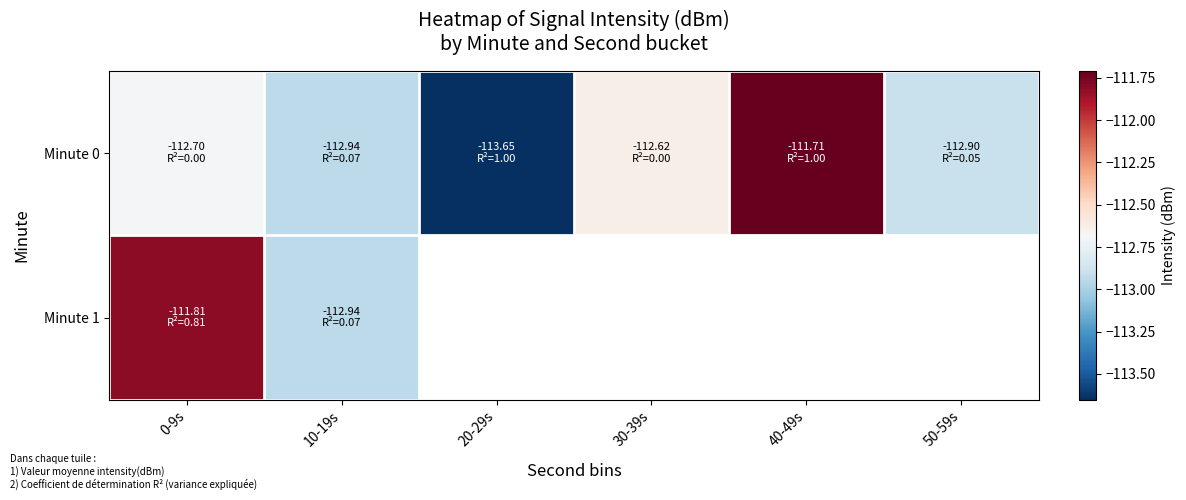

True or false: Minute 0 has a value of -112.7 at 0-9s.

True